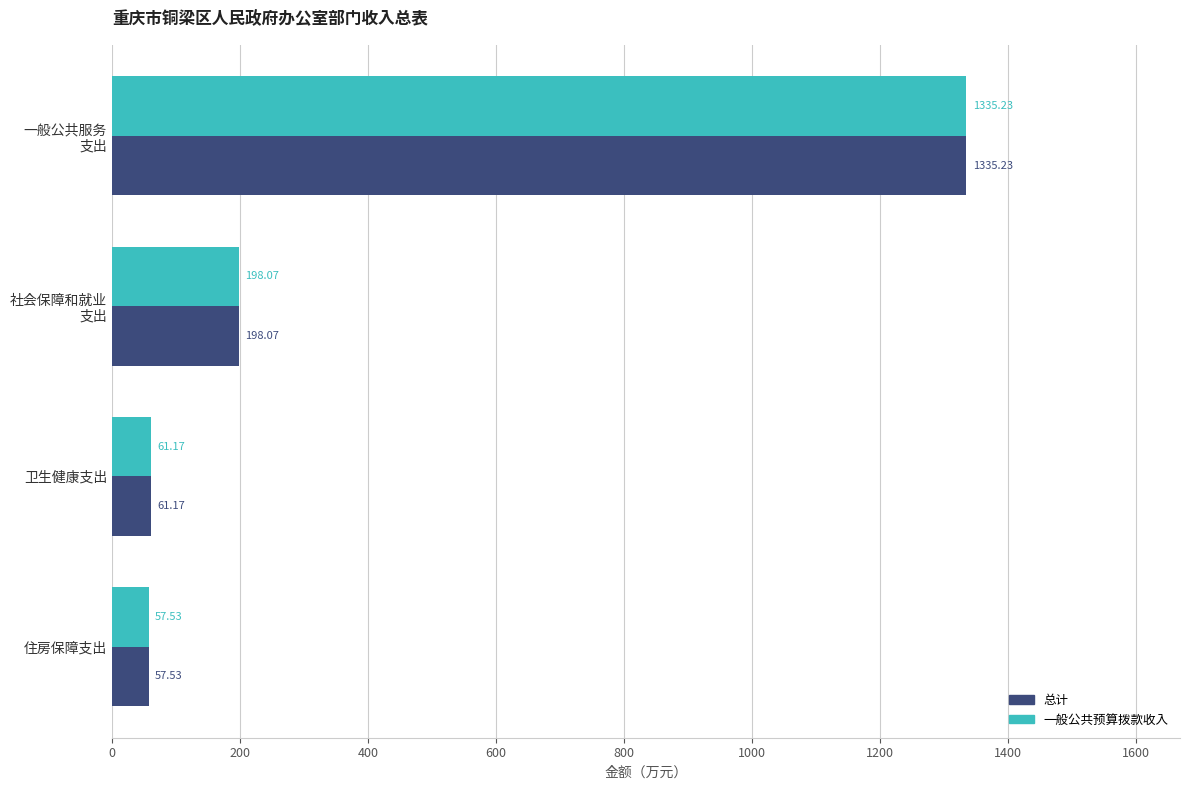

At which category does the chart reach its minimum across all series?

住房保障支出